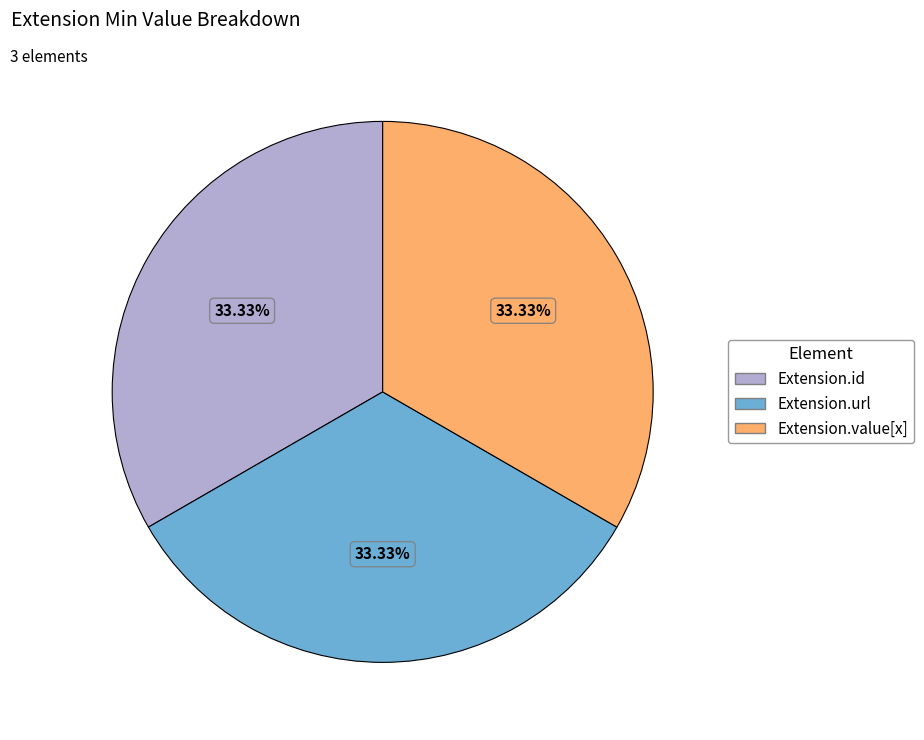

Is there a majority slice in this chart?

No